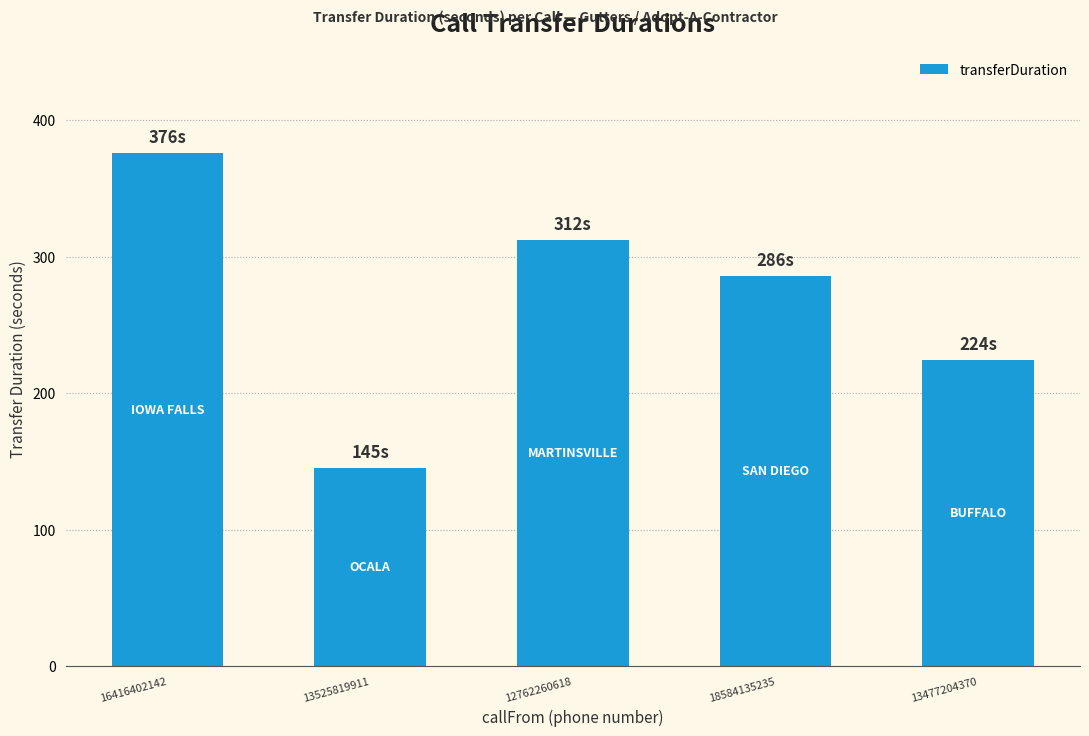

What is the ratio of the value at 13525819911 to the value at 12762260618?

0.5